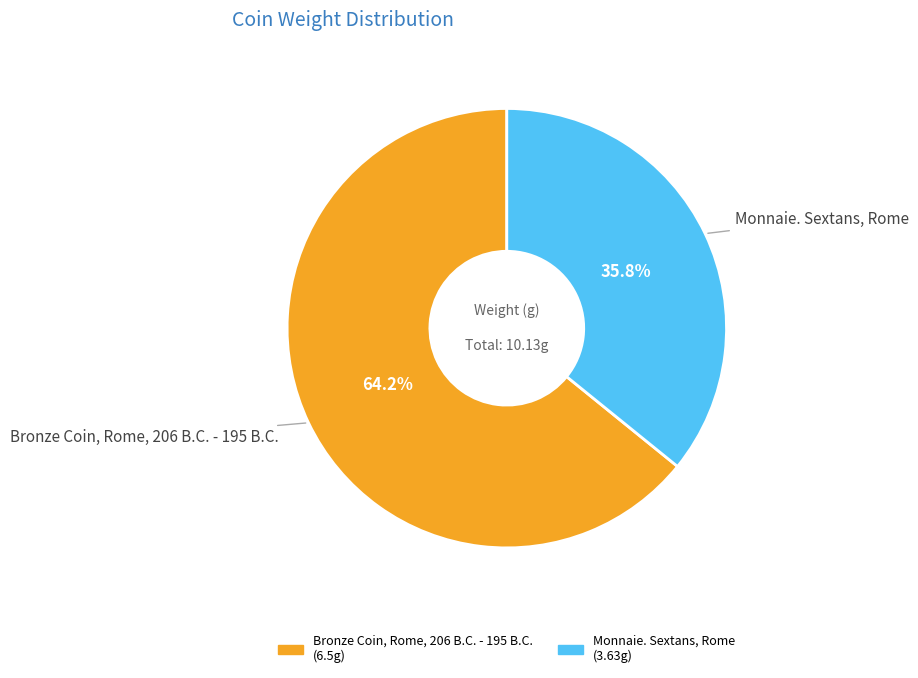

How many slices are in this pie chart?

2